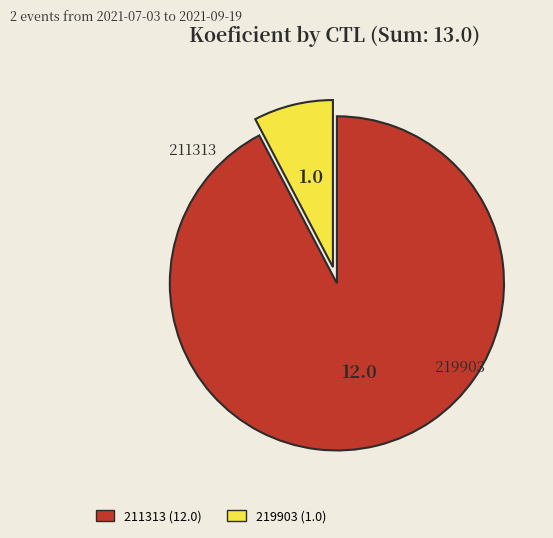

What is the smallest slice in the pie chart?

219903